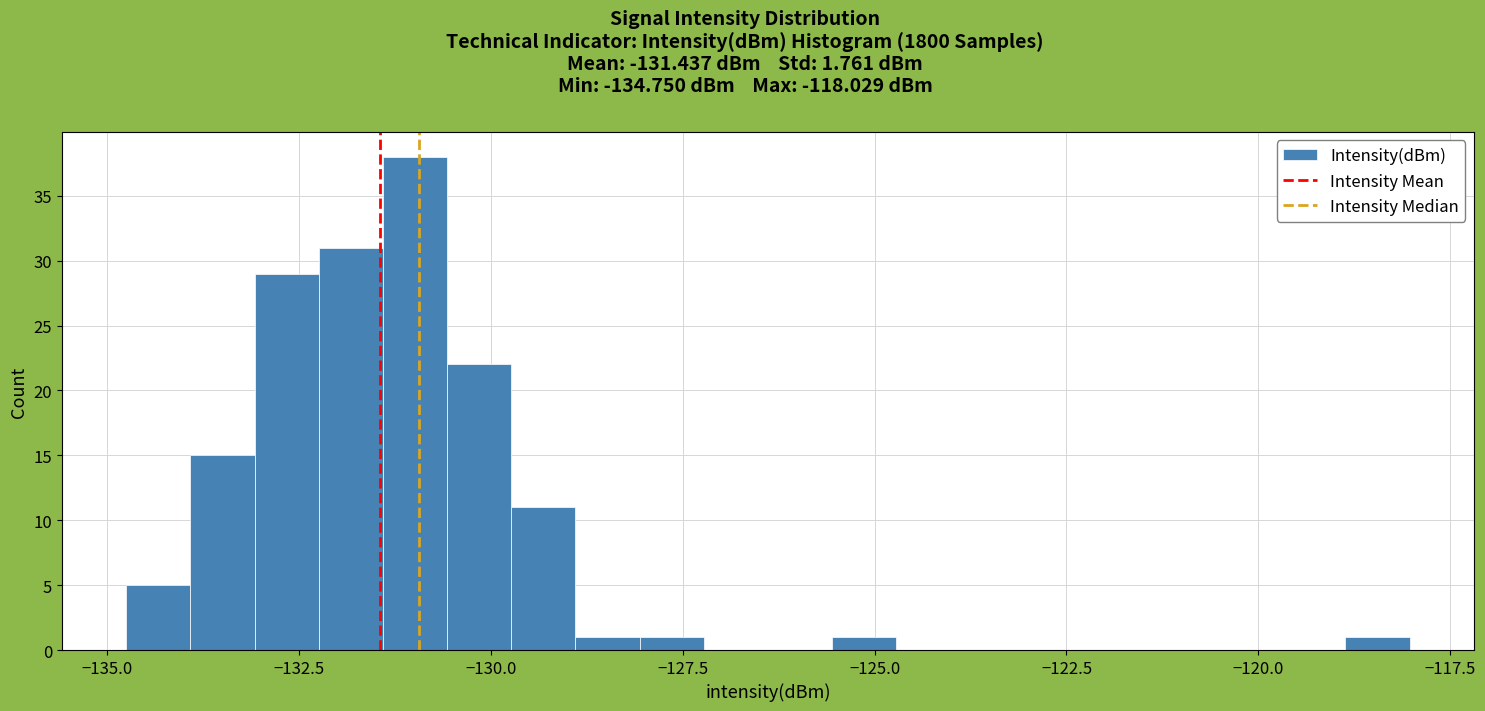

Around what value on the x-axis is the tallest bar? Give the approximate position of its centre, as read against the axis.

-131.0